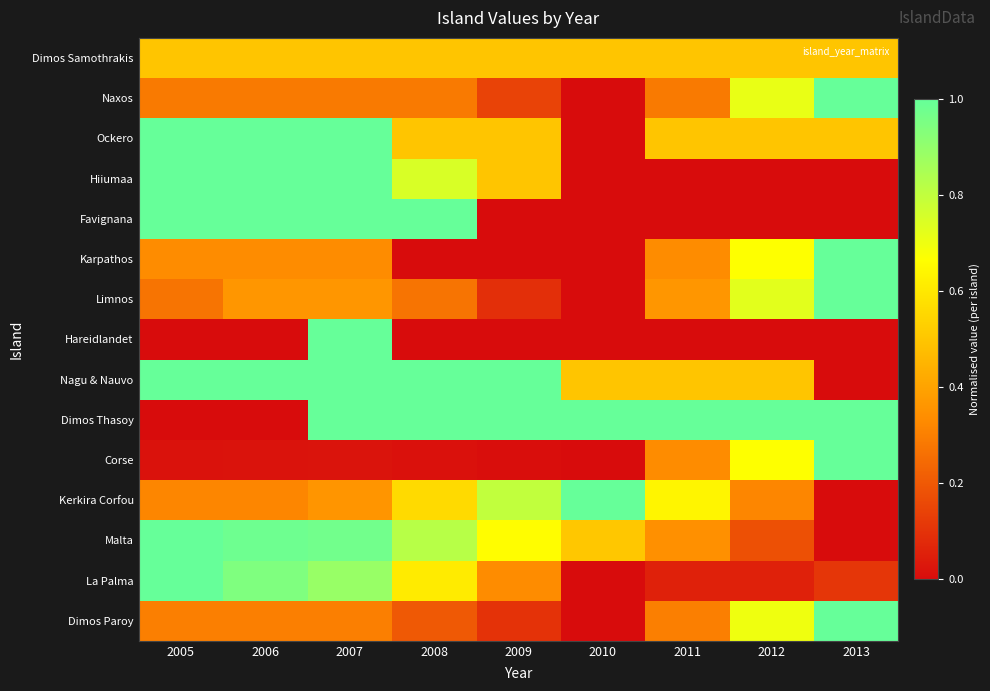

What is the spread (max minus min) of values at 2005?

1.0